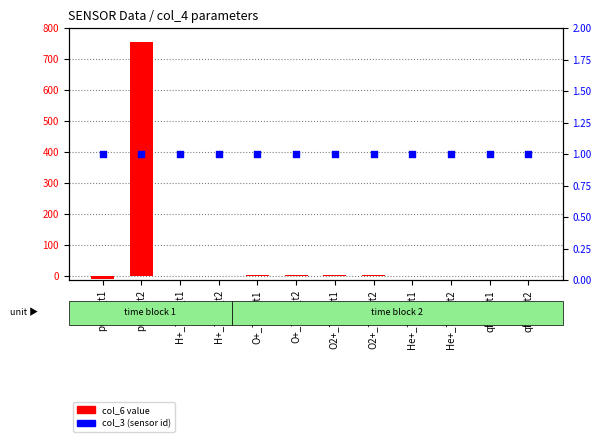

Which series has the largest total across all categories?

col_6 value